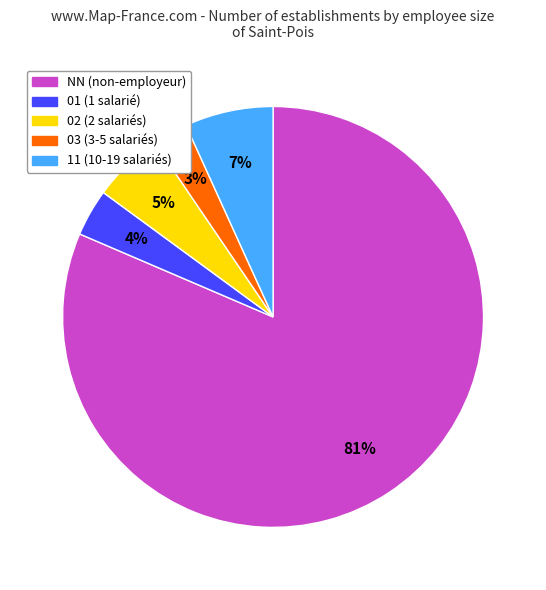

Is it true that 02 is 1% of the pie?

False